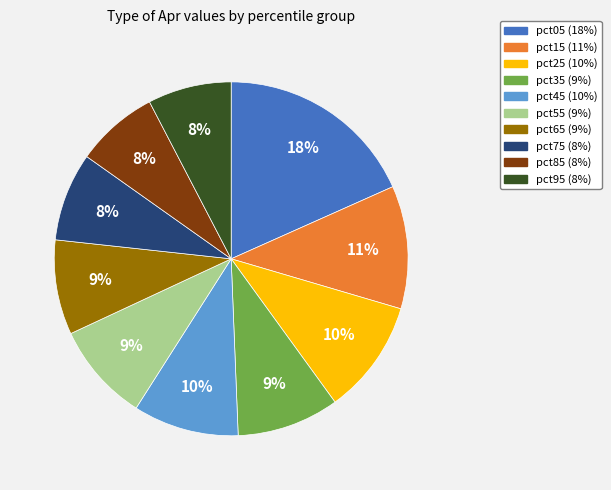

Do pct45 (10%) and pct55 (9%) together represent more than half of the pie?

No